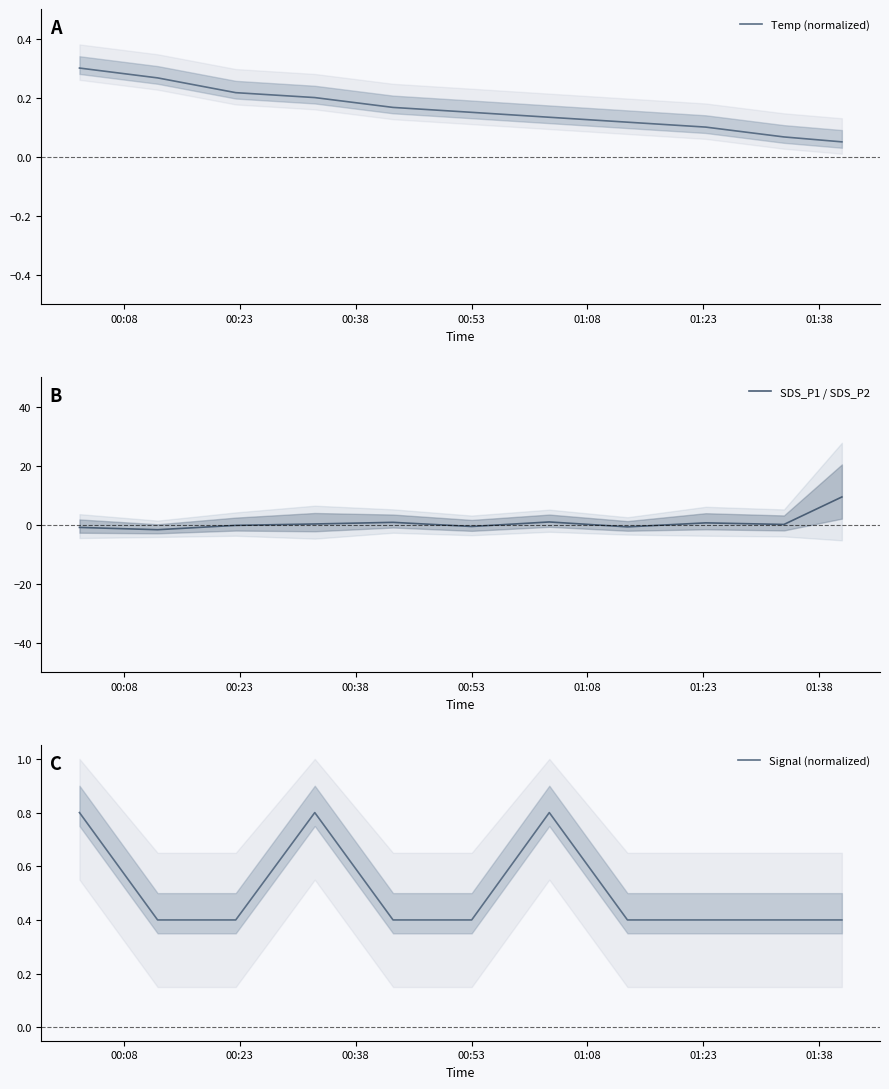

Reading left to right, extract all data points from this chart.

Temp (normalized): 0.3	0.3	0.2	0.2	0.2	0.1	0.1	0.1	0.1	0.1	0.1
SDS_P1 / SDS_P2: -0.9	-1.6	-0.2	0.3	0.9	-0.6	1.0	-0.7	0.7	0.1	9.4
Signal (normalized): 0.8	0.4	0.4	0.8	0.4	0.4	0.8	0.4	0.4	0.4	0.4